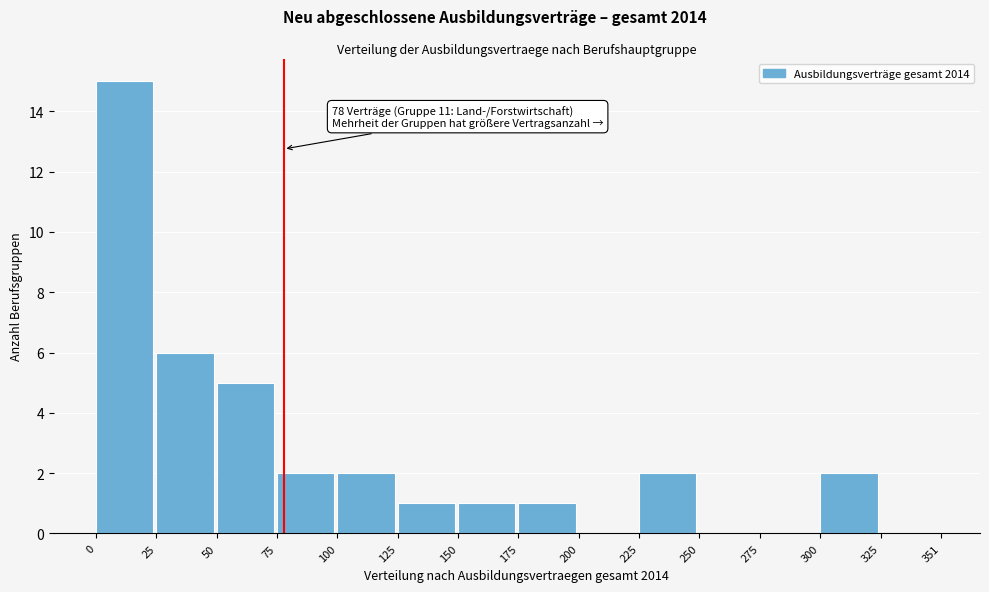

Which range on the x-axis has the tallest bar?

0 to 25